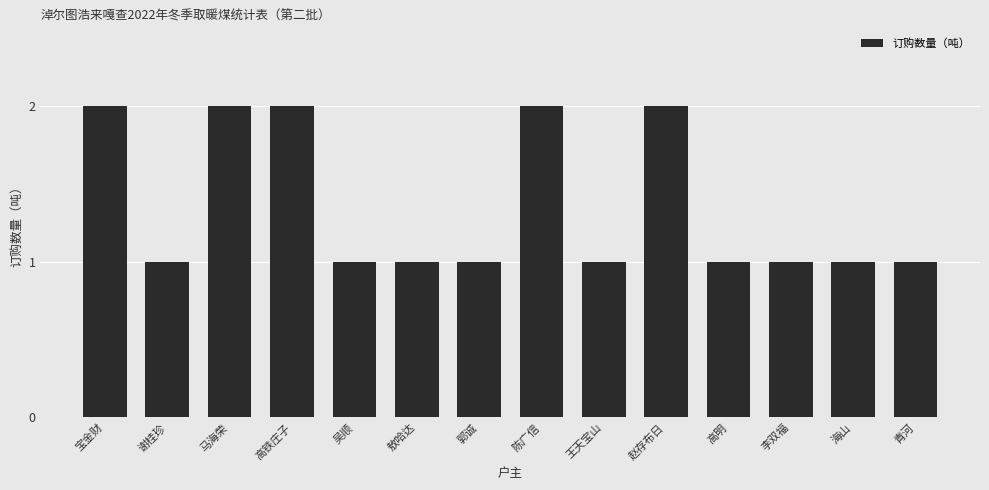

What is the maximum value shown in the chart?

2